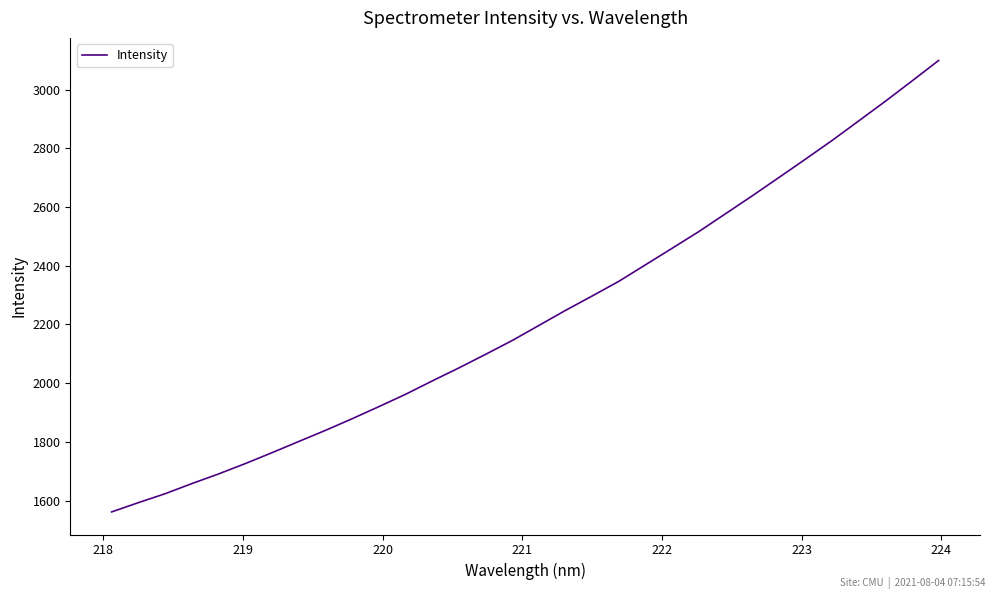

What is the smallest value displayed?

1561.2